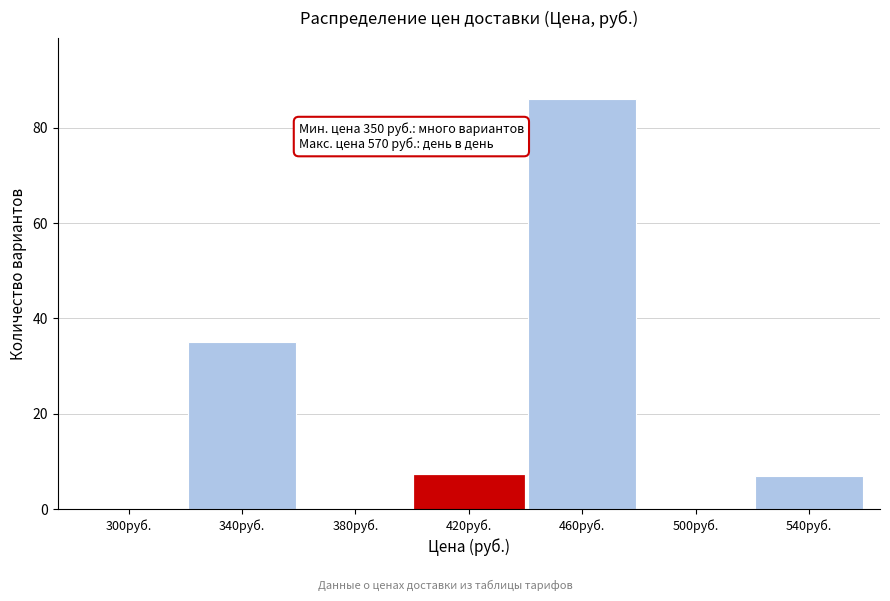

Reading right to left, list all the values displayed in this chart.

540руб.=7	500руб.=0	460руб.=86	420руб.=7	380руб.=0	340руб.=35	300руб.=0